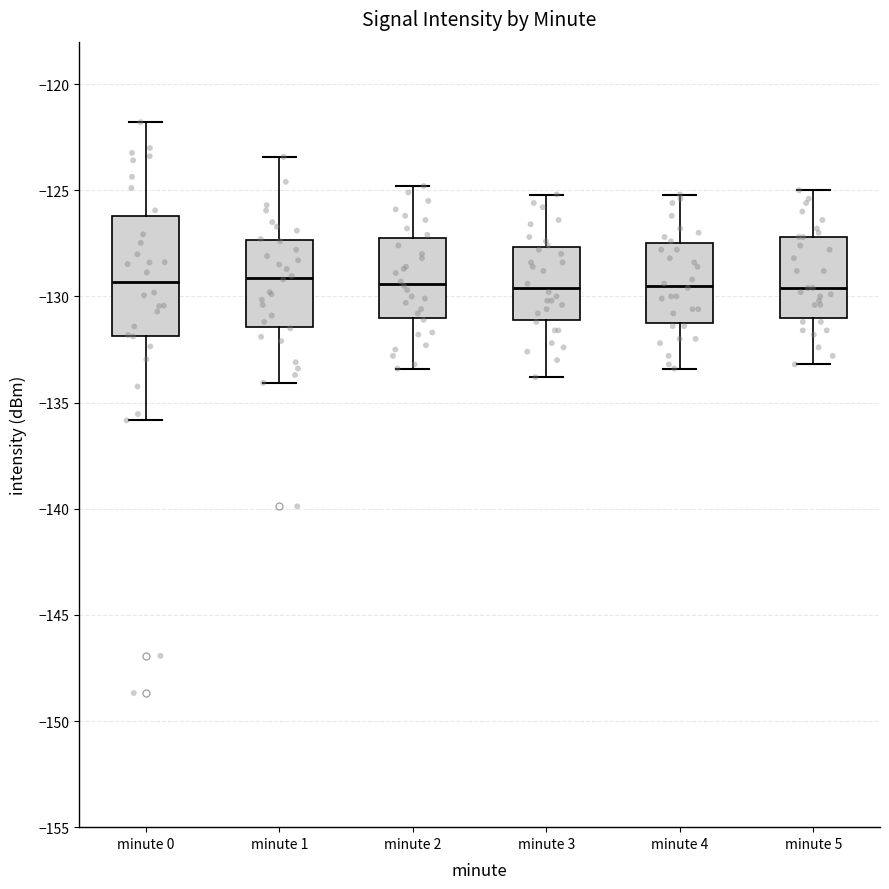

Comparing the boxes themselves (not the whiskers), which one is the tallest?

minute 0